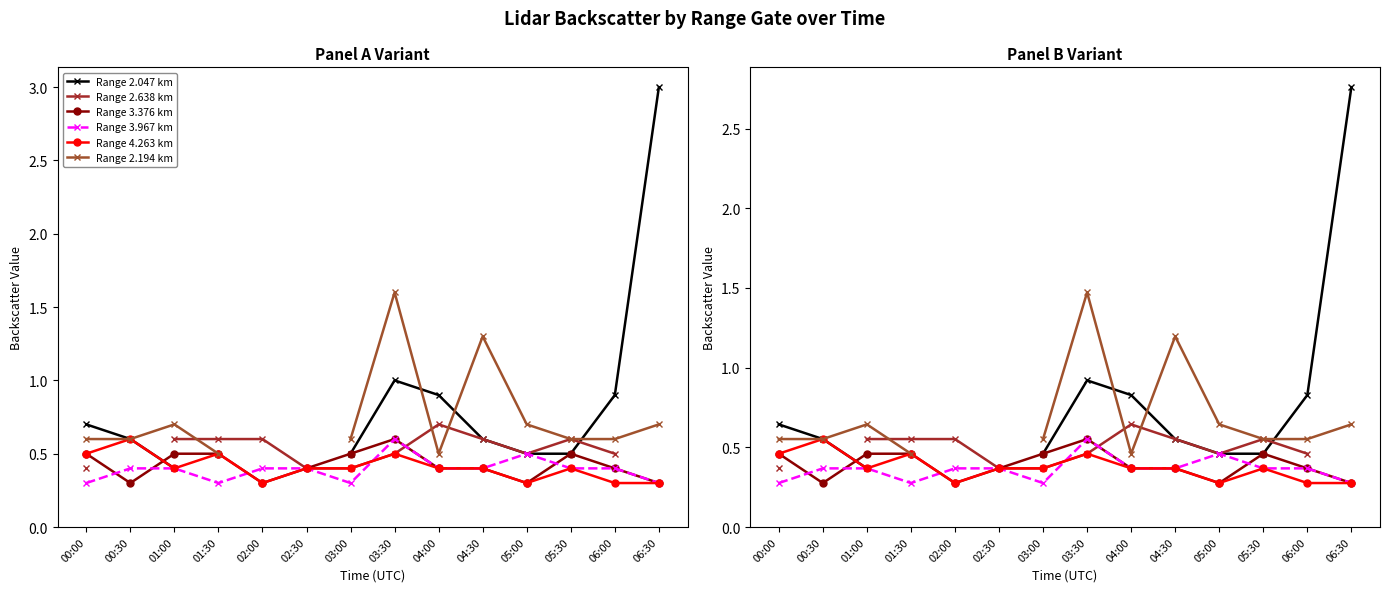

Between 02:30 and 05:30, which series saw the biggest shift?

Range 2.638 km